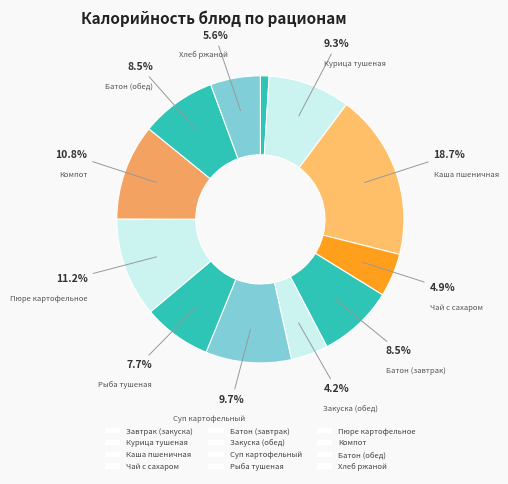

What percentage is the Суп картофельный slice, to the nearest percent?

10%